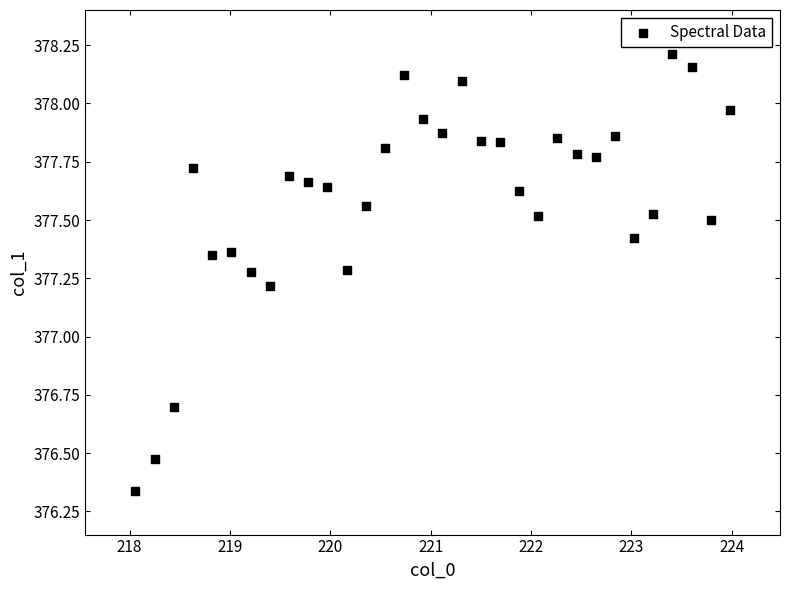

What is the range of Y values (max minus min)?

1.9